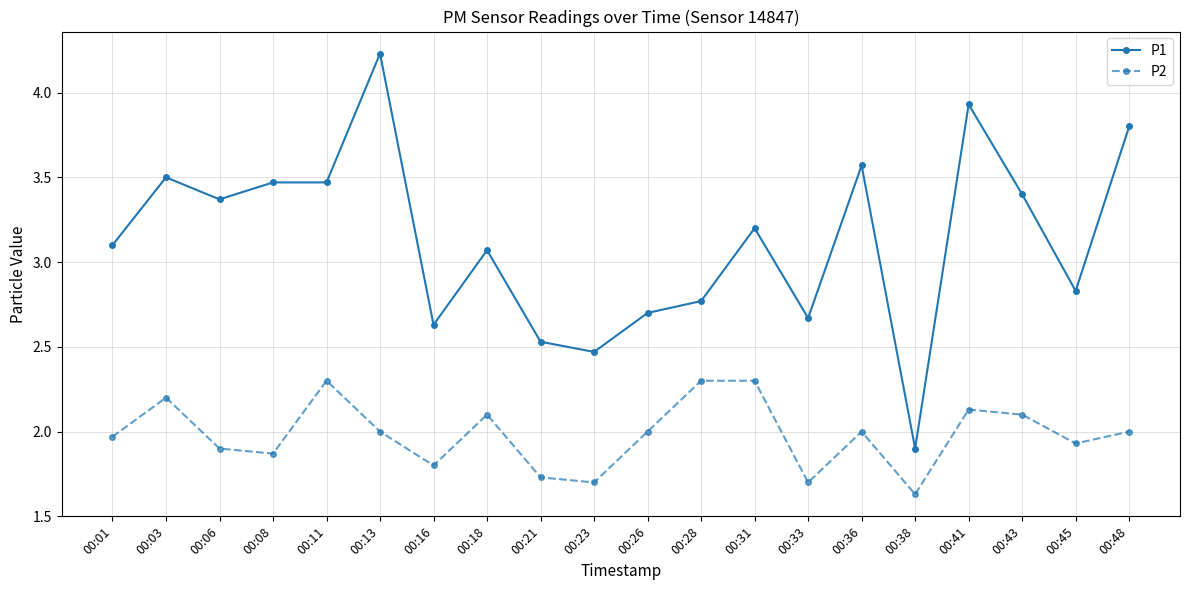

How many data points does each series have?

20